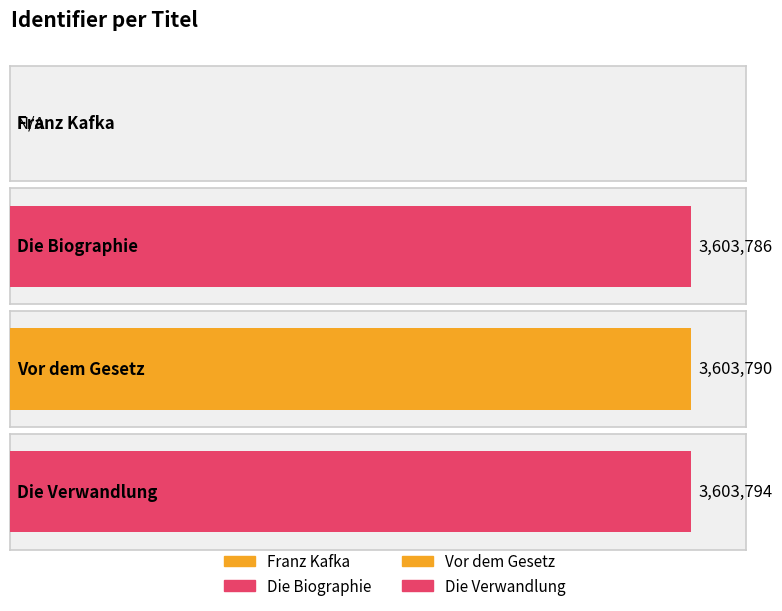

How many values exceed 3603790?

1